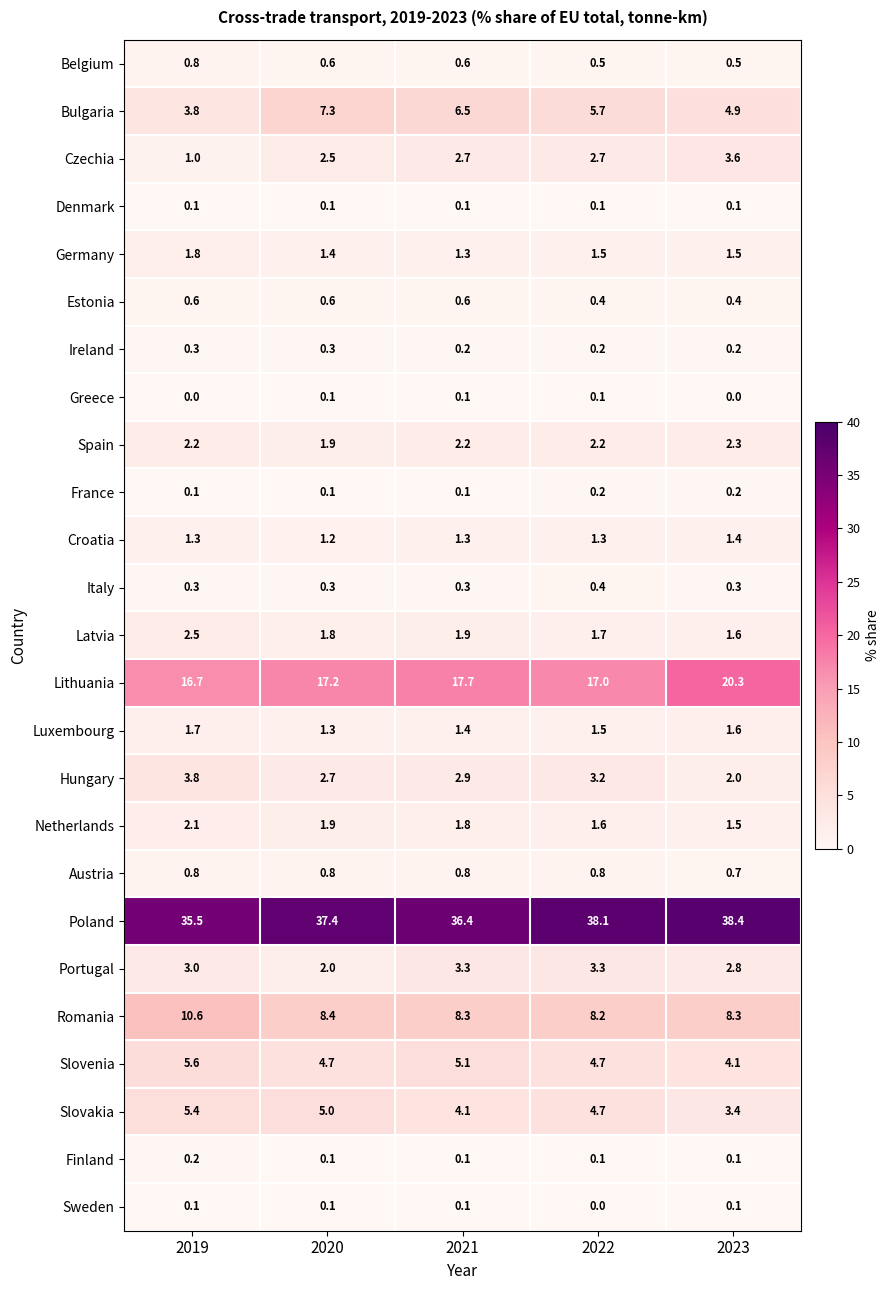

At how many categories does at least one series exceed 3?

5